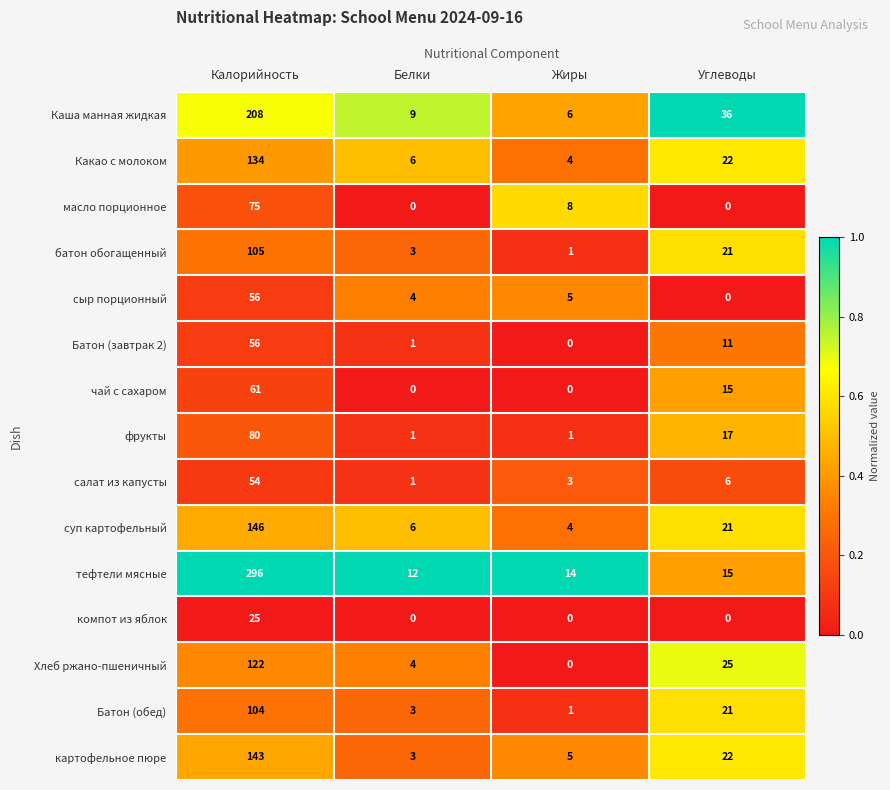

What is the sum of all салат из капусты values?

64